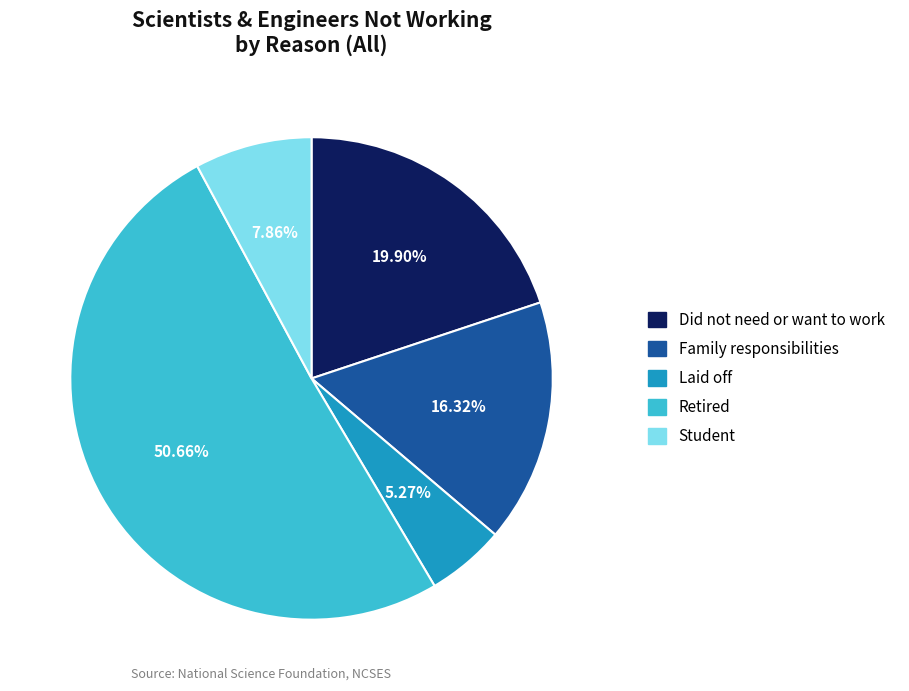

The Student slice represents 8% of the pie. True or false?

True